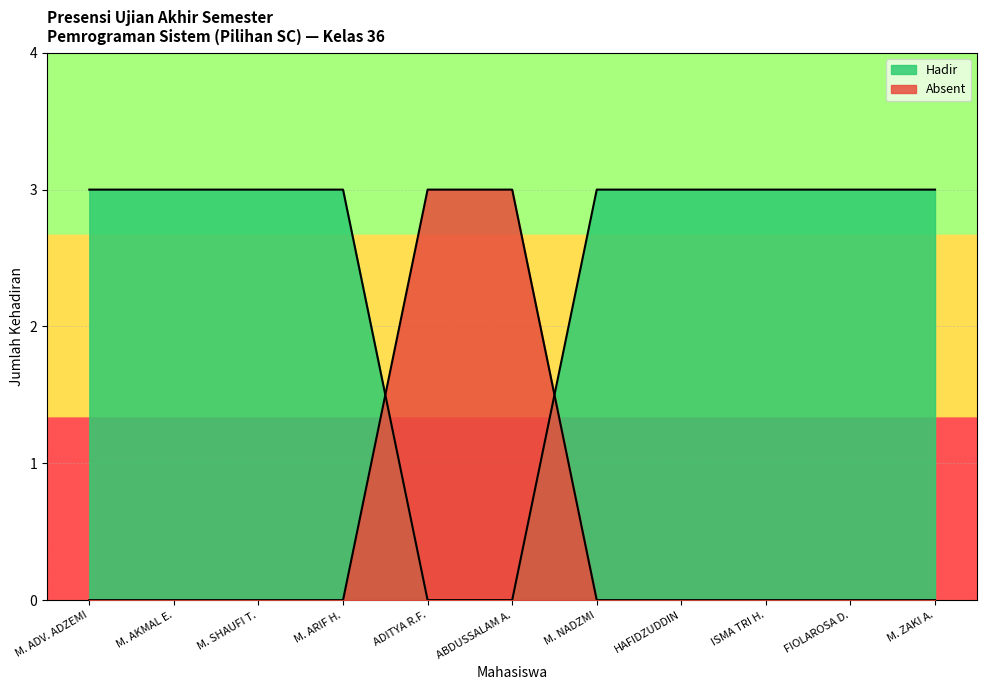

How many lines are shown in the chart?

2